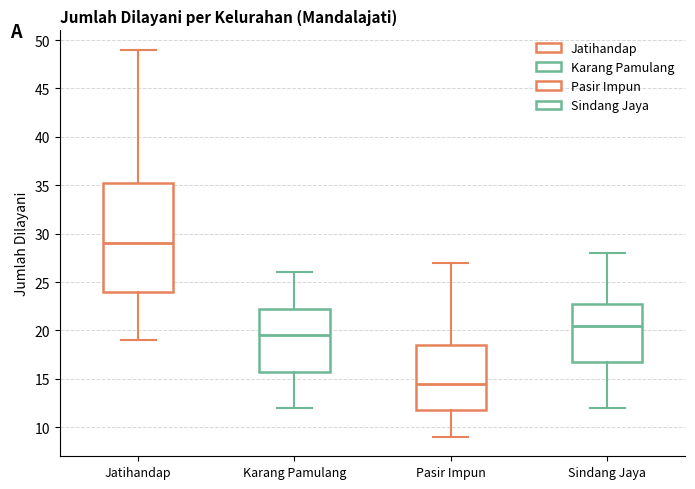

Reading left to right, read every box against the y-axis: the position of its median line, the range the box covers, and the ends of its whiskers. The values are not printed on the chart, so give them approximately, as read against the axis.

Jatihandap: median 29.0, box 24.0 to 35.5, whiskers 19.0 to 49.0
Karang Pamulang: median 19.5, box 16.0 to 22.5, whiskers 12.0 to 26.0
Pasir Impun: median 14.5, box 12.0 to 18.5, whiskers 9.0 to 27.0
Sindang Jaya: median 20.5, box 17.0 to 23.0, whiskers 12.0 to 28.0